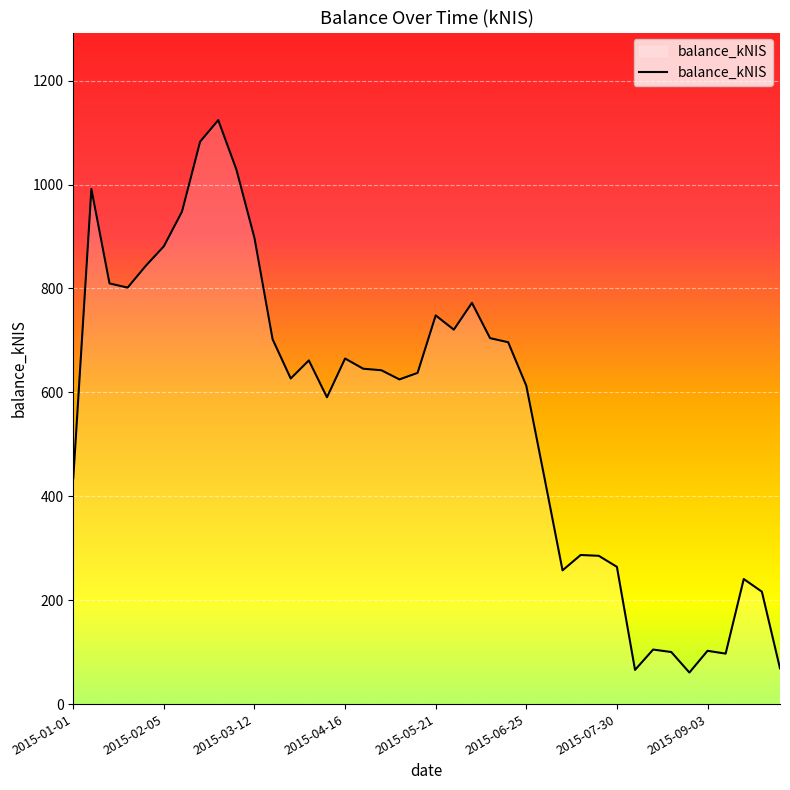

What is the difference between the maximum and minimum values?

1063.3